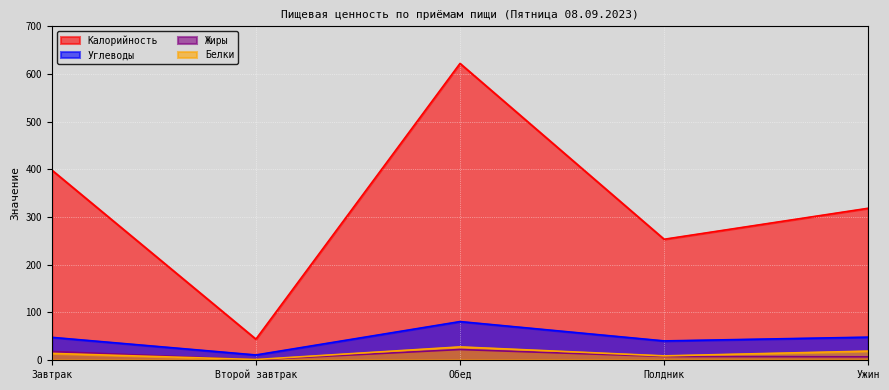

What is the label of the 4th point from the right?

Второй завтрак